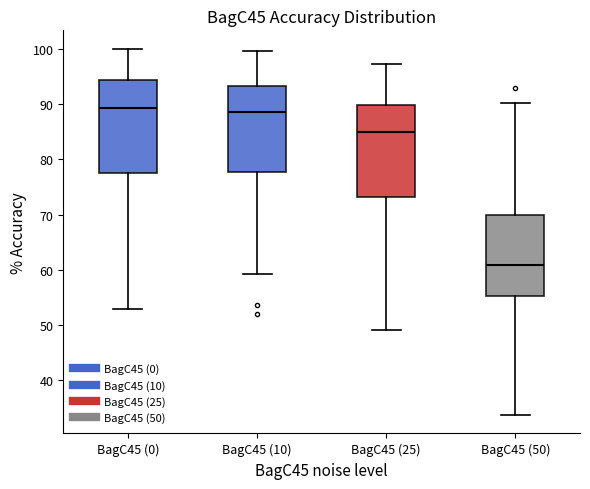

Reading left to right, read every box against the y-axis: the position of its median line, the range the box covers, and the ends of its whiskers. The values are not printed on the chart, so give them approximately, as read against the axis.

BagC45 (0): median 89, box 78 to 94, whiskers 53 to 100
BagC45 (10): median 89, box 78 to 93, whiskers 59 to 100
BagC45 (25): median 85, box 73 to 90, whiskers 49 to 97
BagC45 (50): median 61, box 55 to 70, whiskers 34 to 90